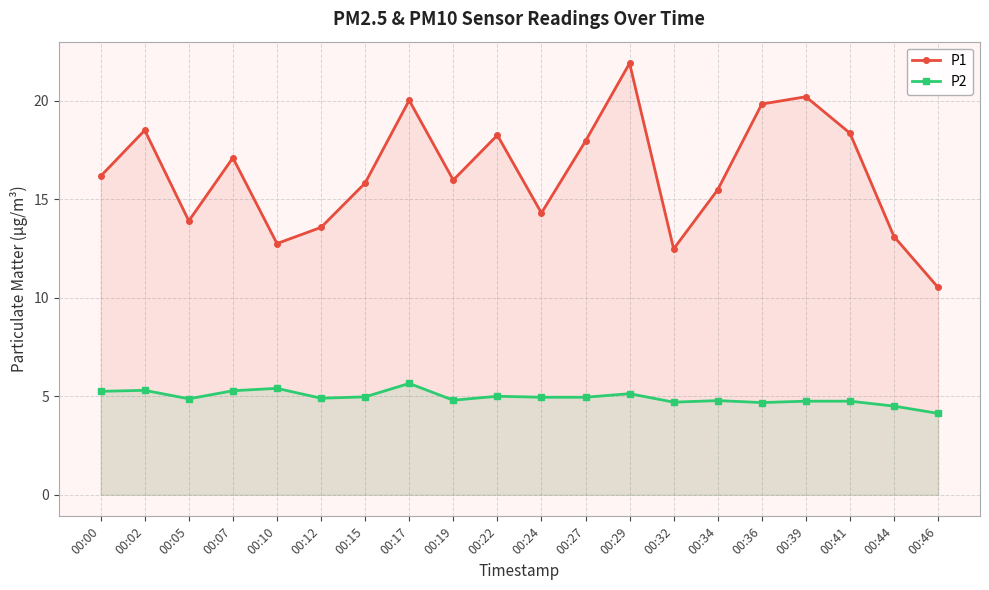

True or false: P2 and P1 cross at least once.

False